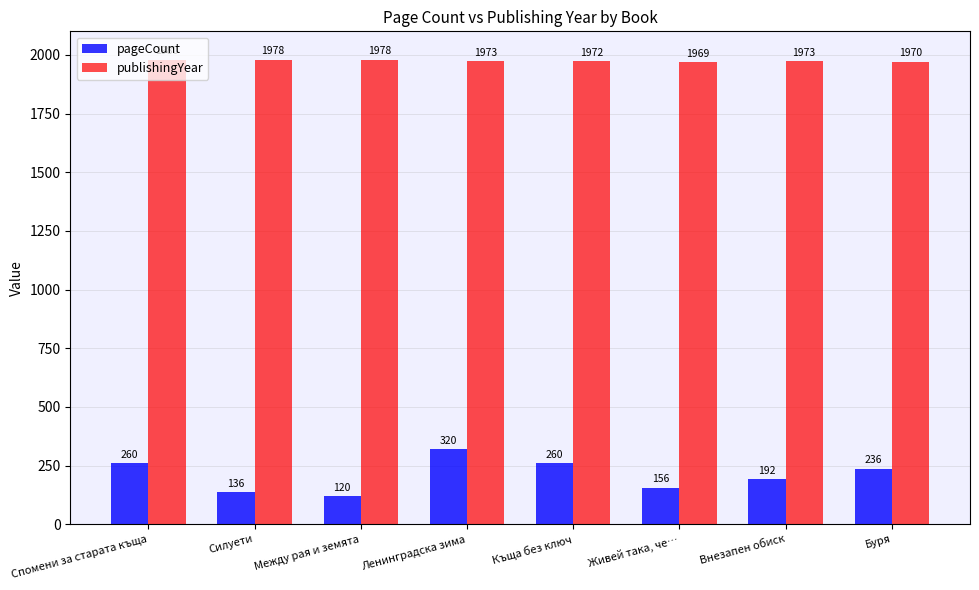

The pageCount series shows 260 at Спомени за старата къща. True or false?

True